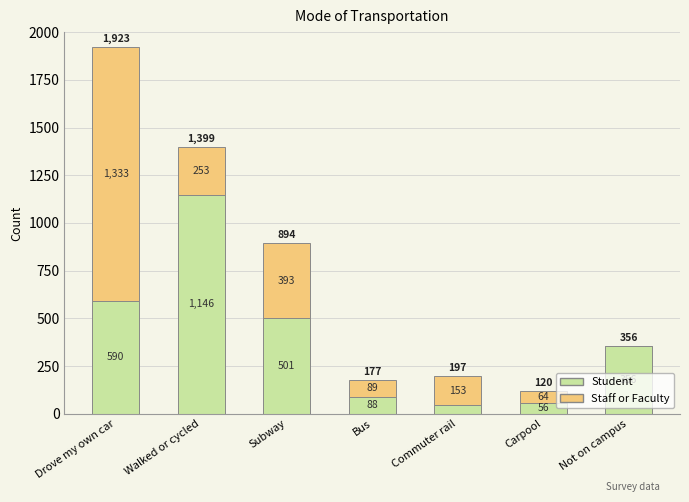

What is the maximum value for Student?

1146